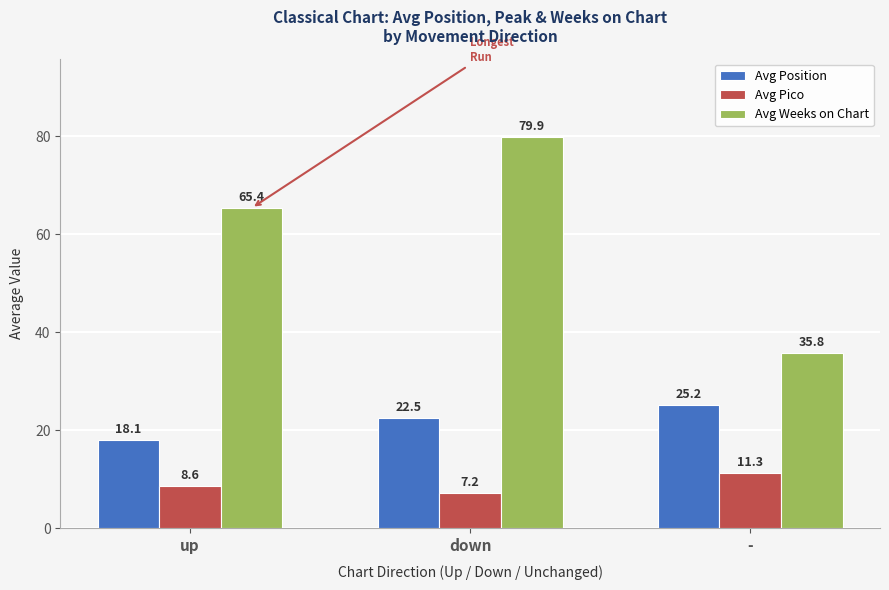

Which series has the largest range (max minus min)?

Avg Weeks on Chart